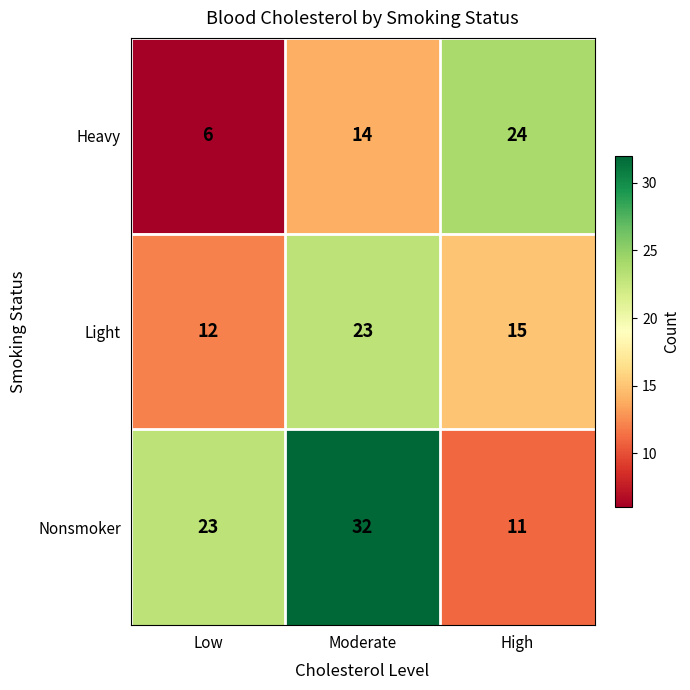

Which series changed the most between Low and High?

Heavy